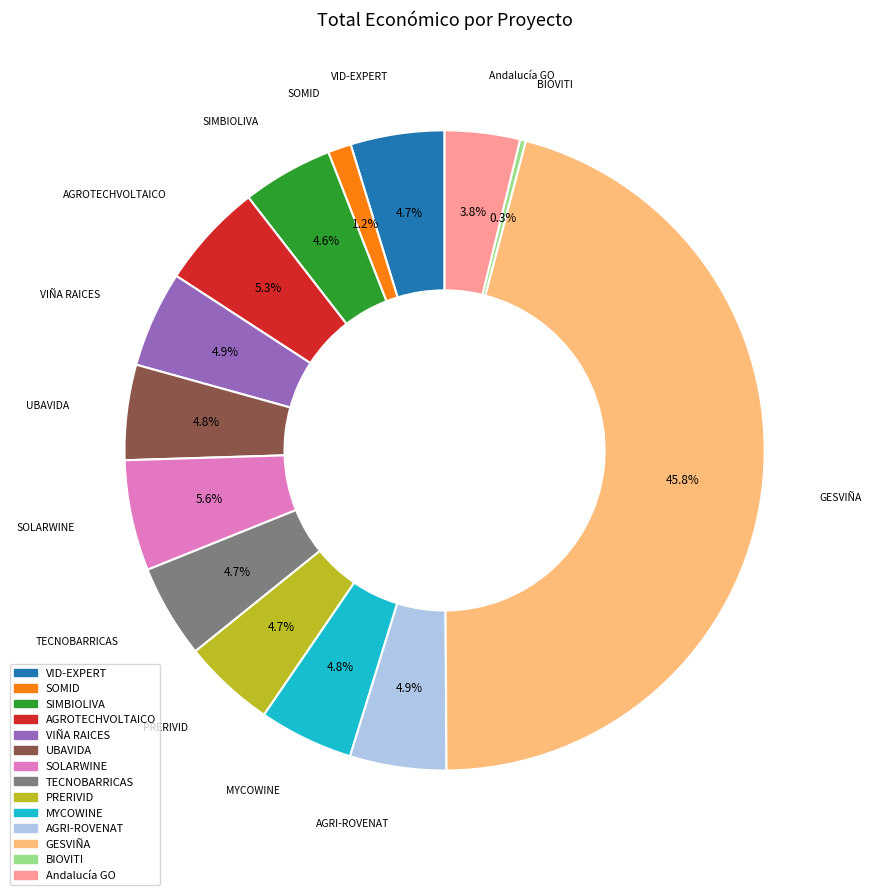

True or false: VIÑA RAICES accounts for 5% of the total.

True